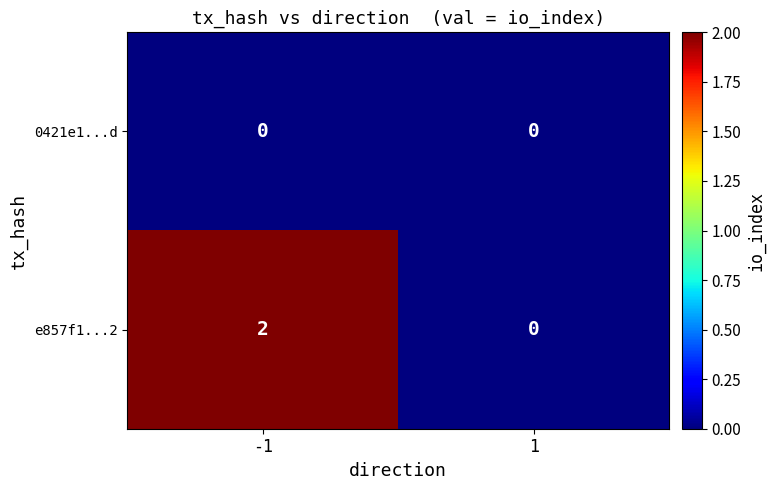

The 0421e1...d series shows 0 at -1. True or false?

True